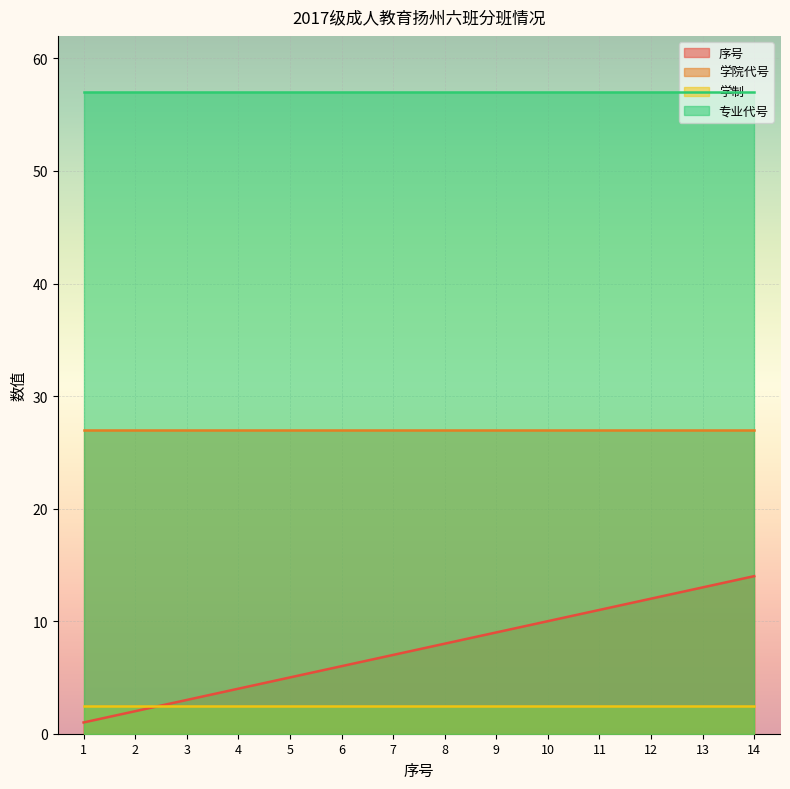

Which category has the lowest value in the 序号 series?

1